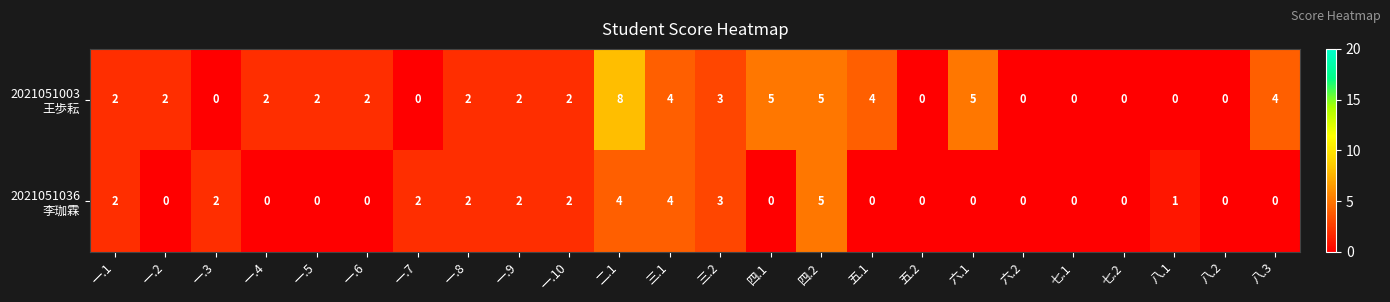

At which category is the sum across all series the highest?

二.1